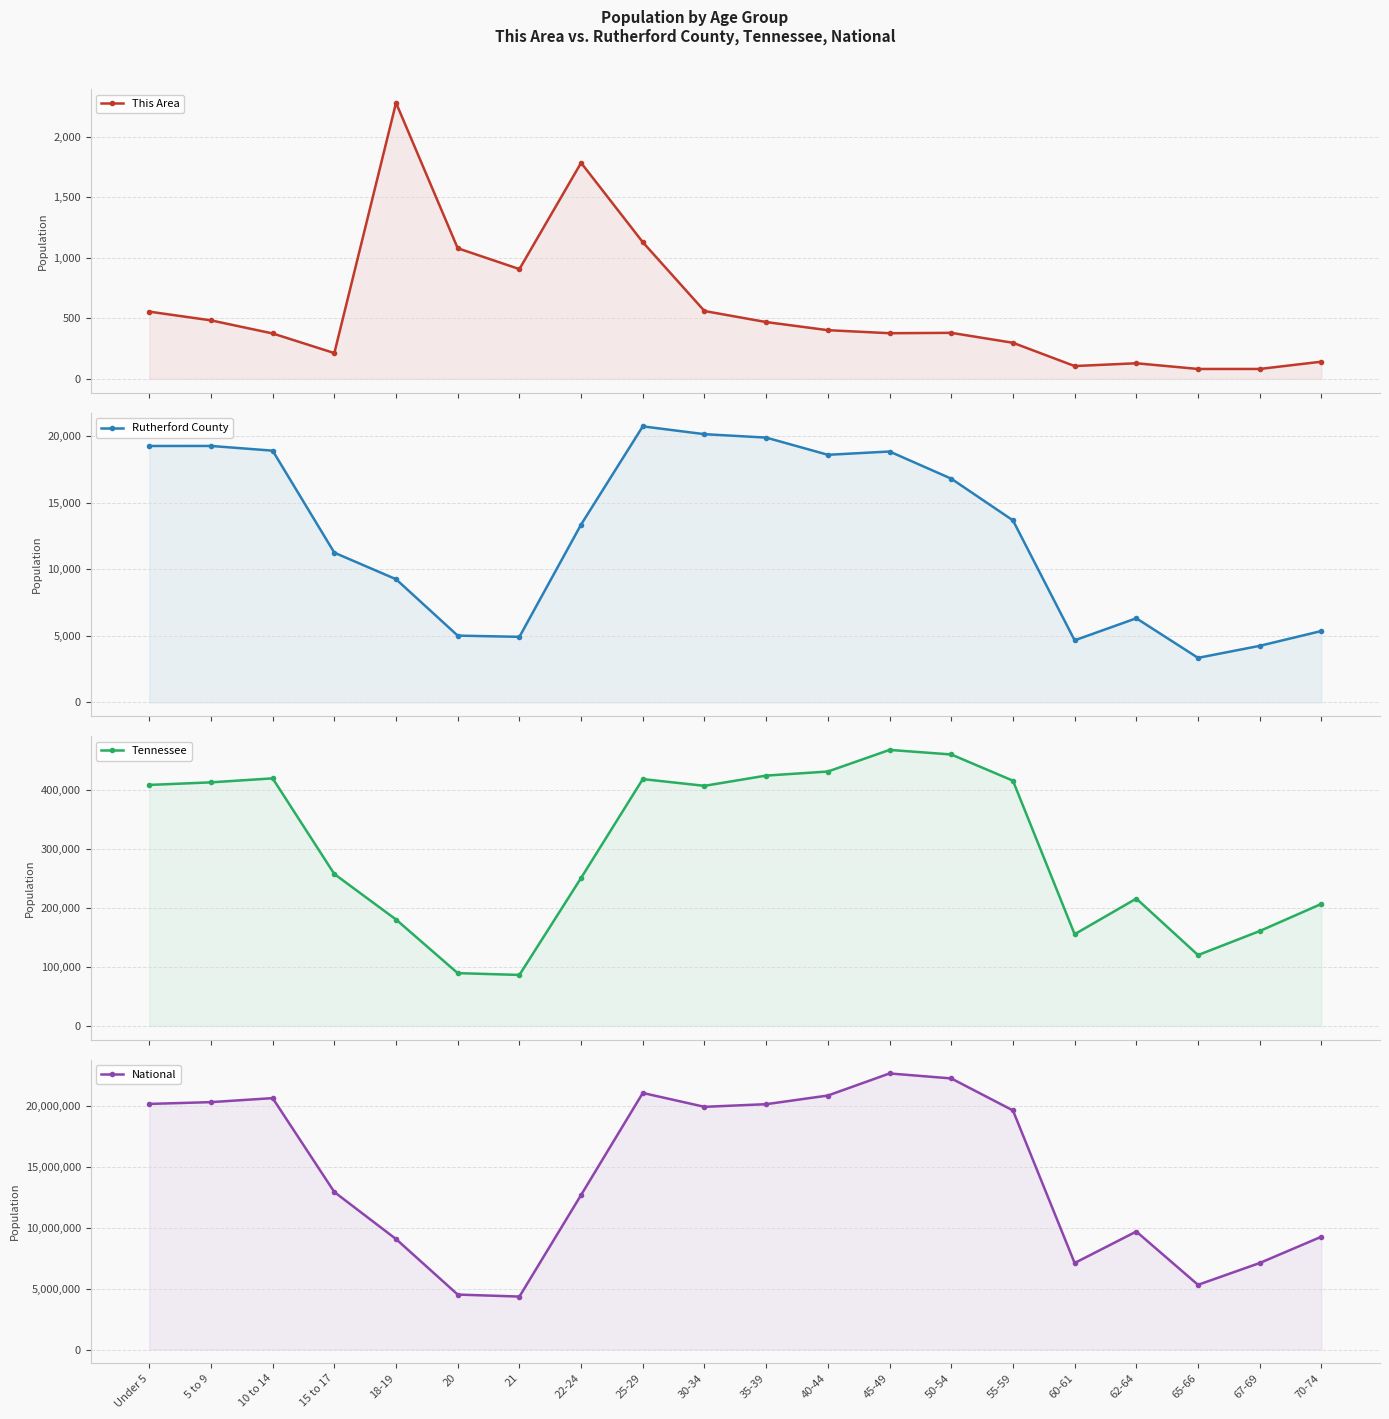

Which series has the largest range (max minus min)?

National